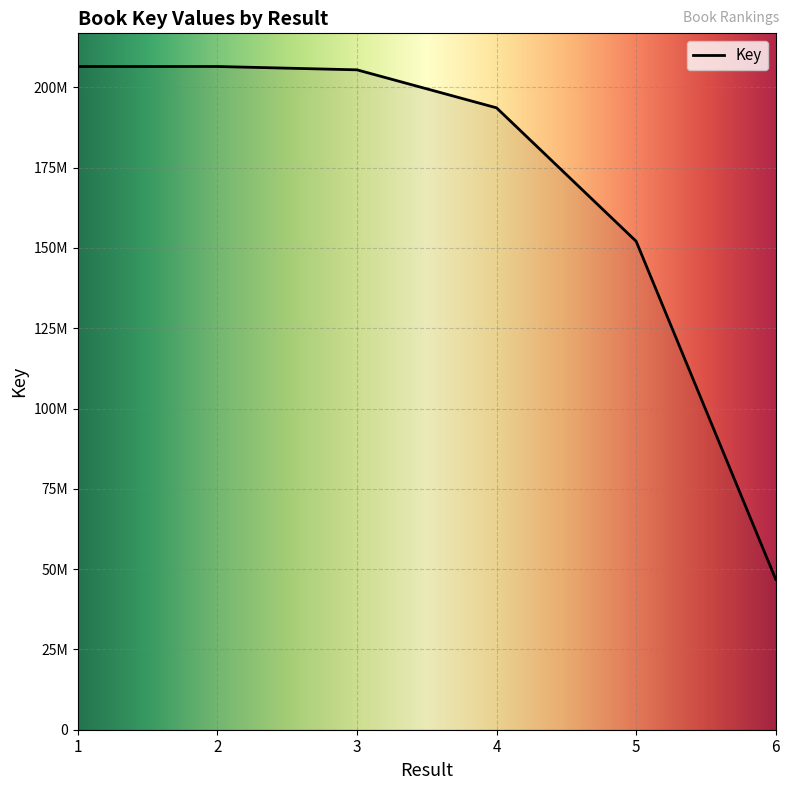

What is the difference between the maximum and minimum values?

159671381